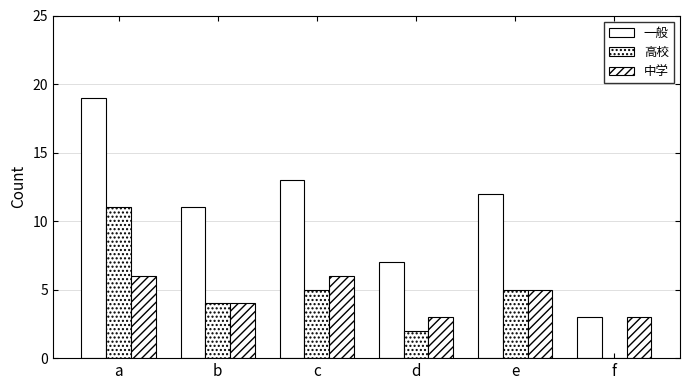

How many positive values does the 高校 series have?

5